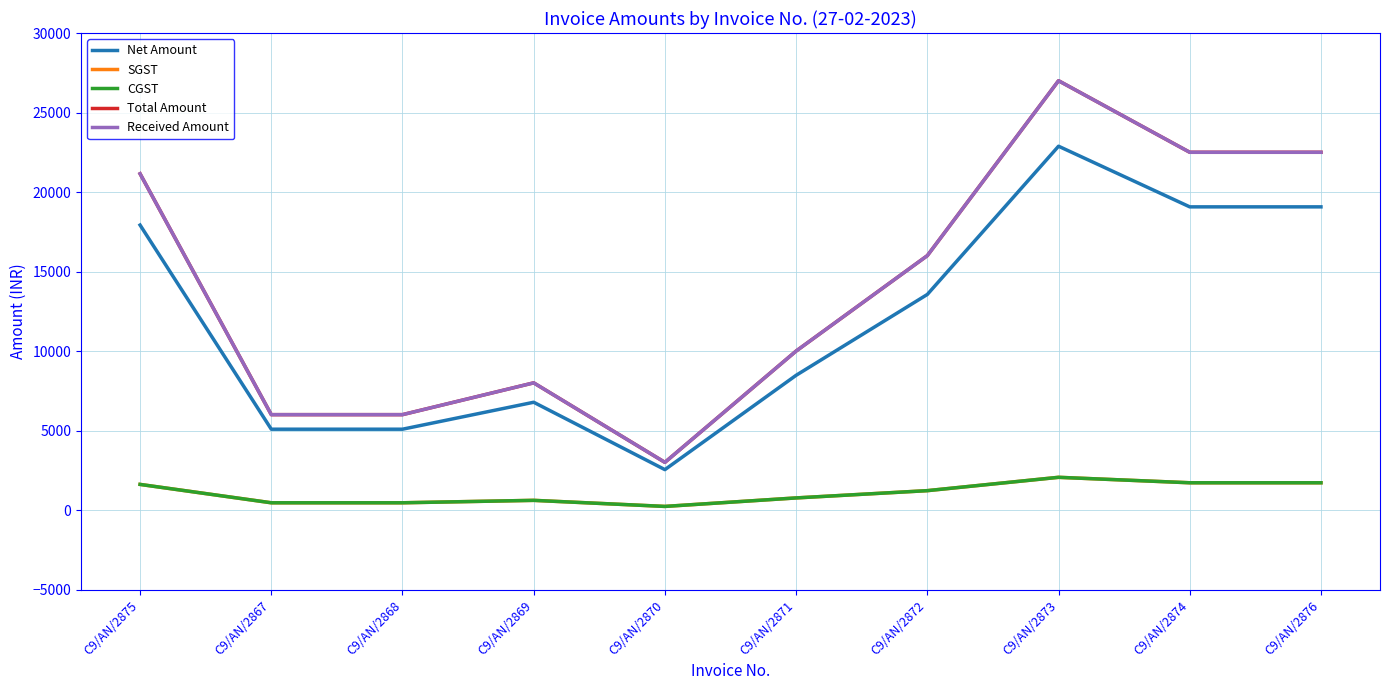

Rank the categories by SGST value from highest to lowest.

C9/AN/2873, C9/AN/2874, C9/AN/2876, C9/AN/2875, C9/AN/2872, C9/AN/2871, C9/AN/2869, C9/AN/2867, C9/AN/2868, C9/AN/2870